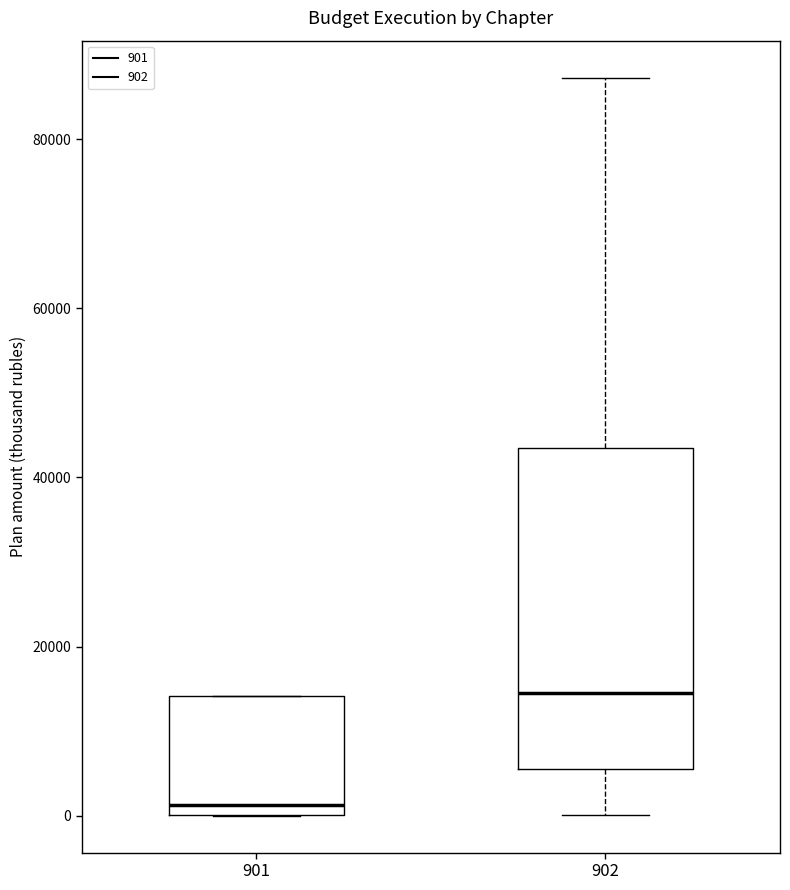

Reading left to right, transcribe this box plot: for each box, give where its median line is, the range the box spans, and where its two whiskers end, as read against the y-axis. The values are not printed on the chart, so give them approximately, as read against the axis.

901: median 2000, box 0 to 14000, whiskers 0 to 14000
902: median 14000, box 6000 to 44000, whiskers 0 to 88000